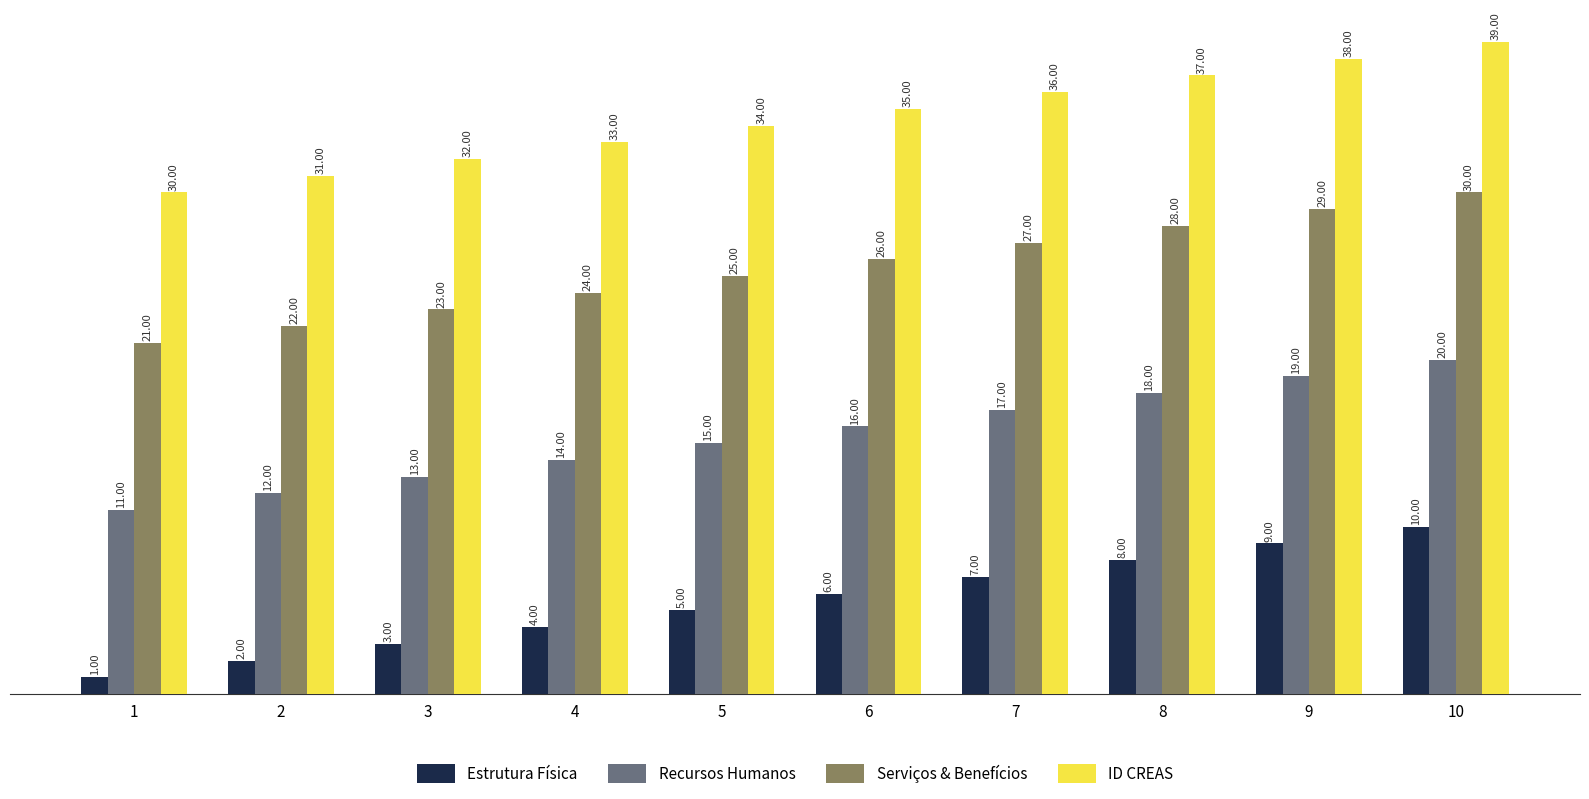

List the labels in order of ID CREAS value, largest first.

10, 9, 8, 7, 6, 5, 4, 3, 2, 1